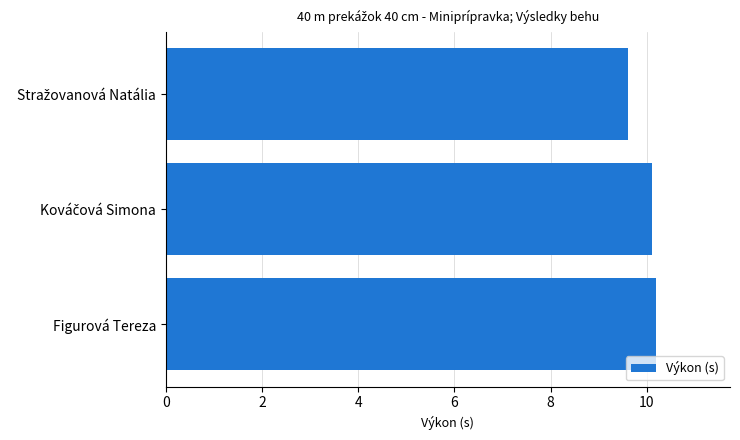

What is the value of the 1st bar from the top?

9.6